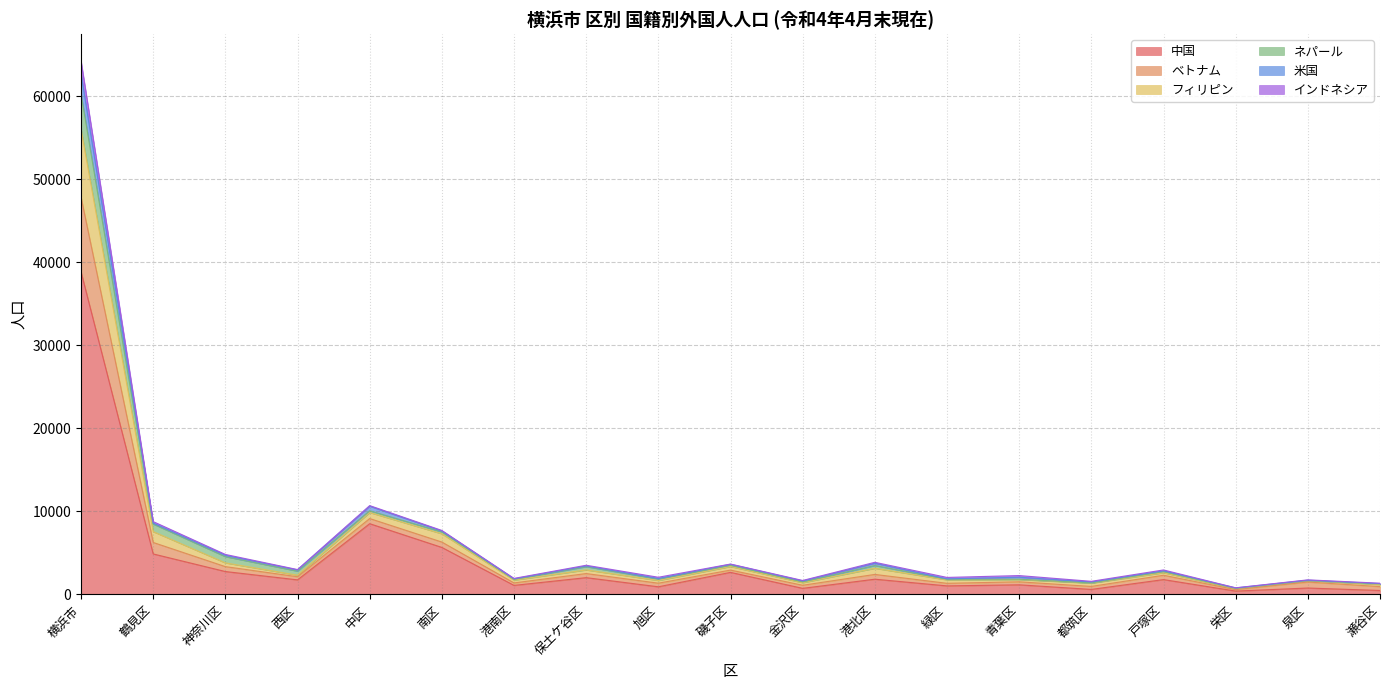

The value of 中国 at 中区 is 8513. True or false?

True